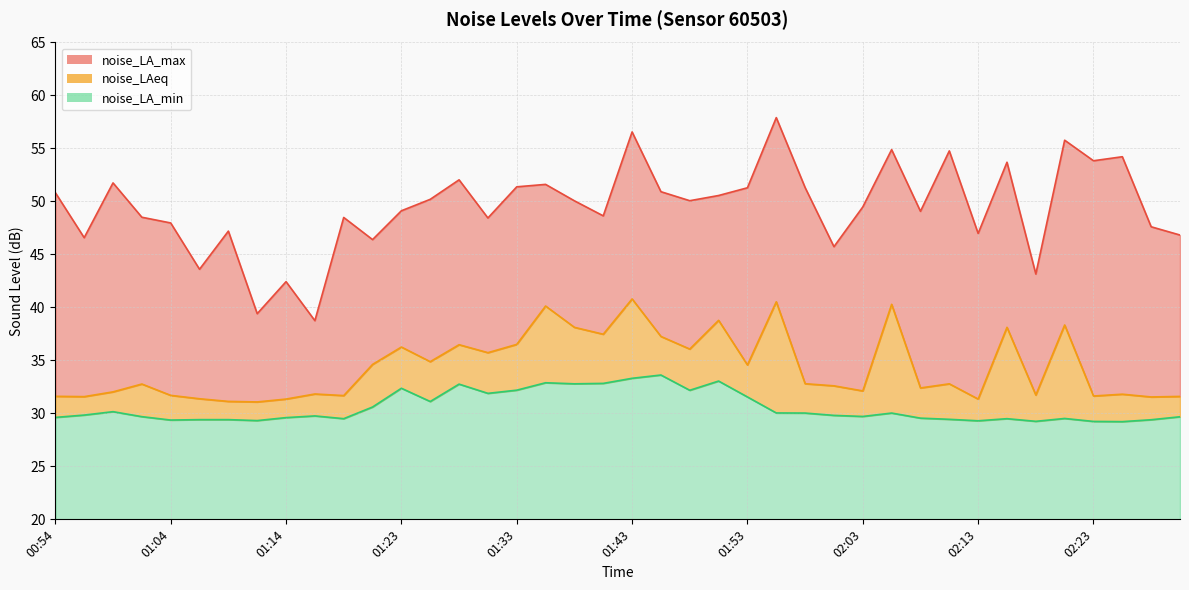

Which series has the widest spread of values?

noise_LA_max